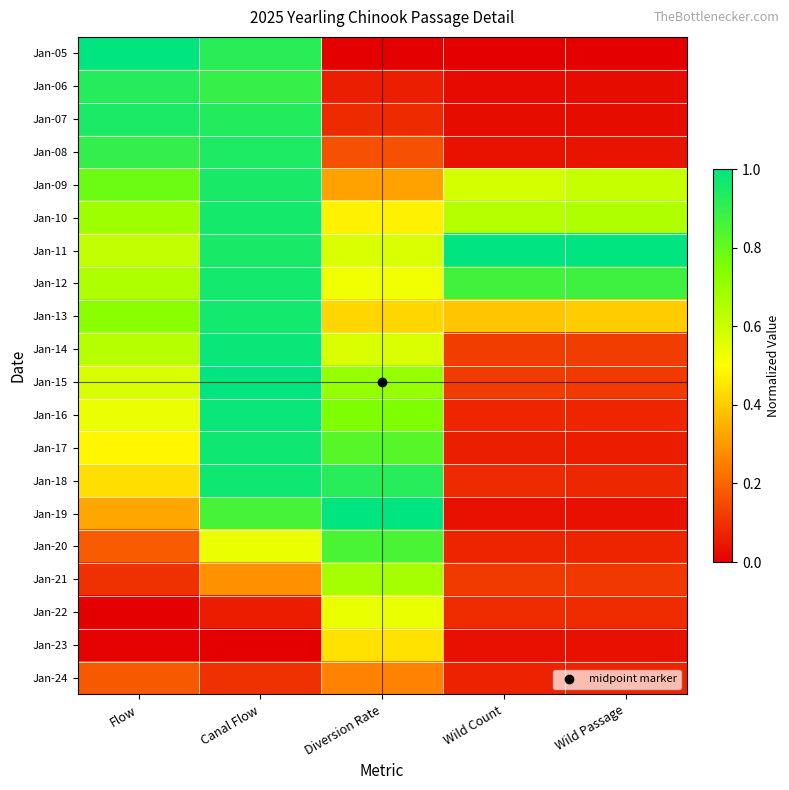

Which series has the largest total across all categories?

Jan-11